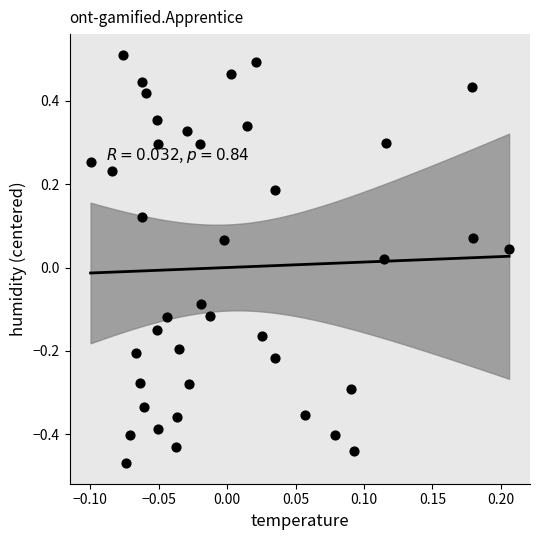

What is the range of Y values (max minus min)?

1.0